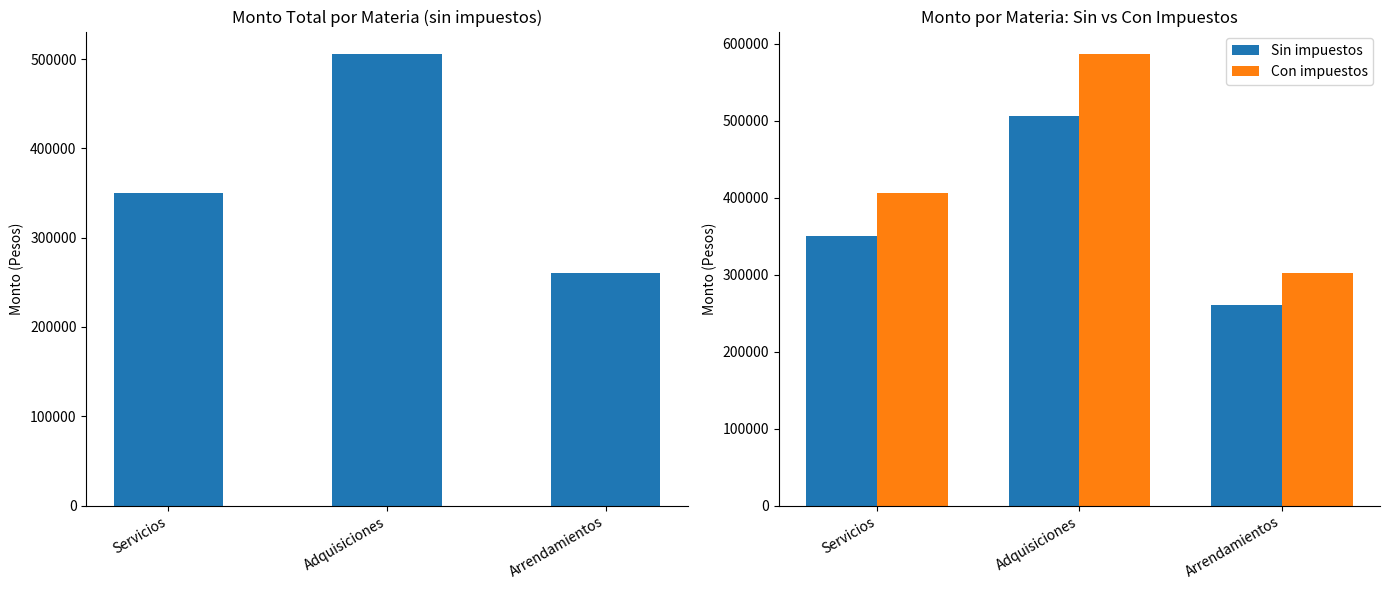

Does the chart contain any negative values?

No